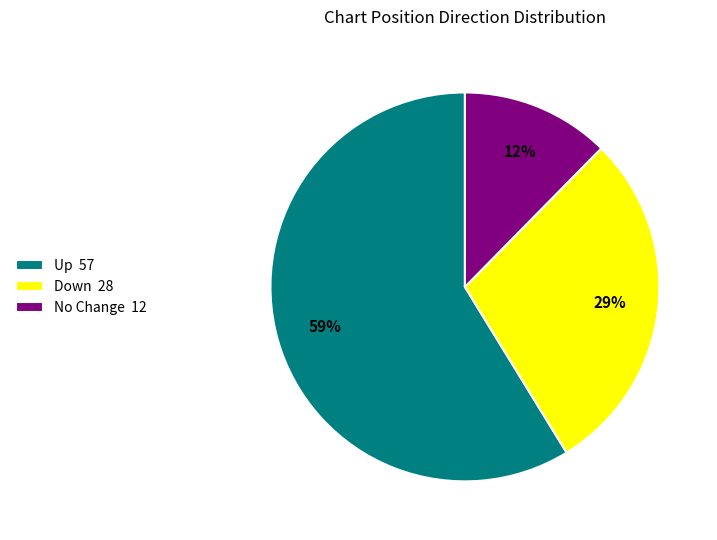

Is the sum of Down 28 and No Change 12 greater than half?

No